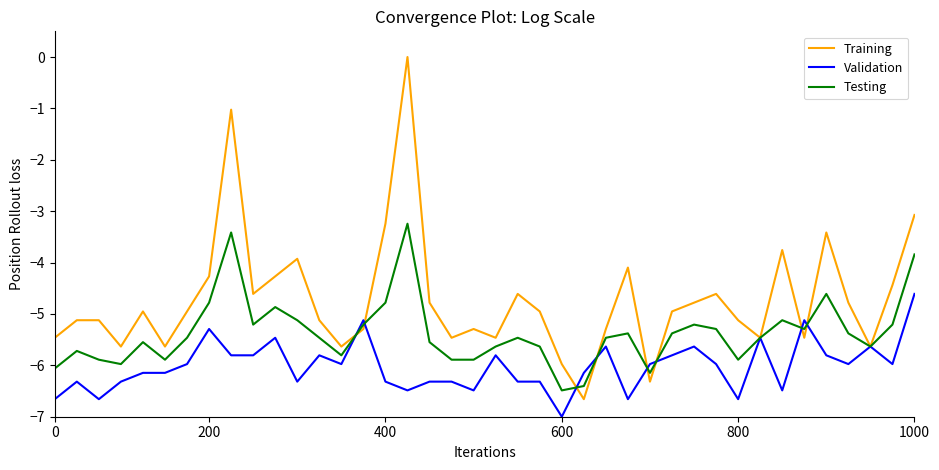

What is the minimum value shown in the chart?

-7.0